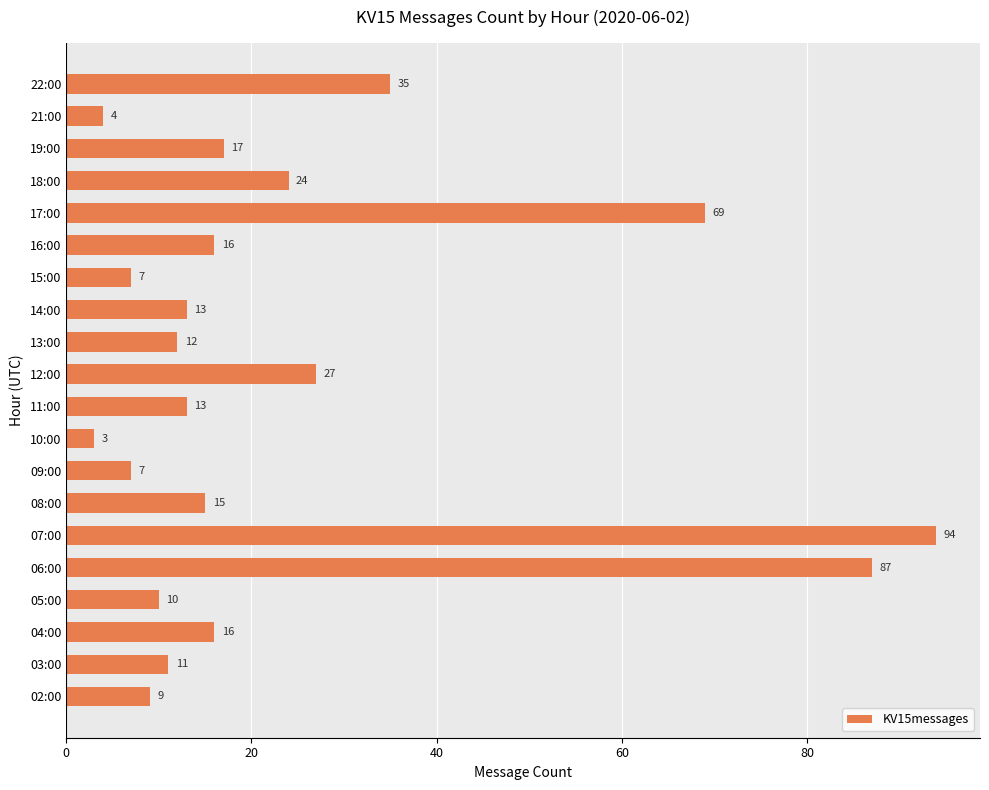

How many bars are there in total?

20